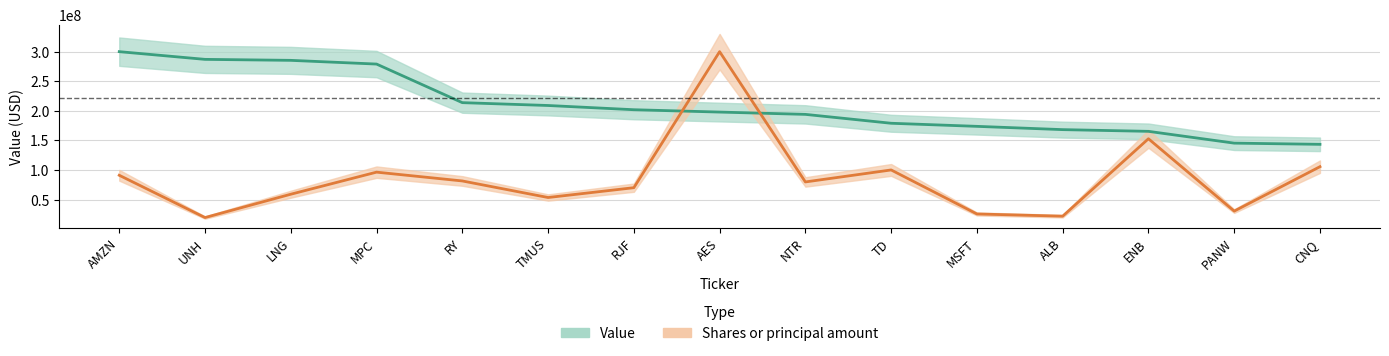

How many data points in Shares or principal amount are less than 79743578?

7